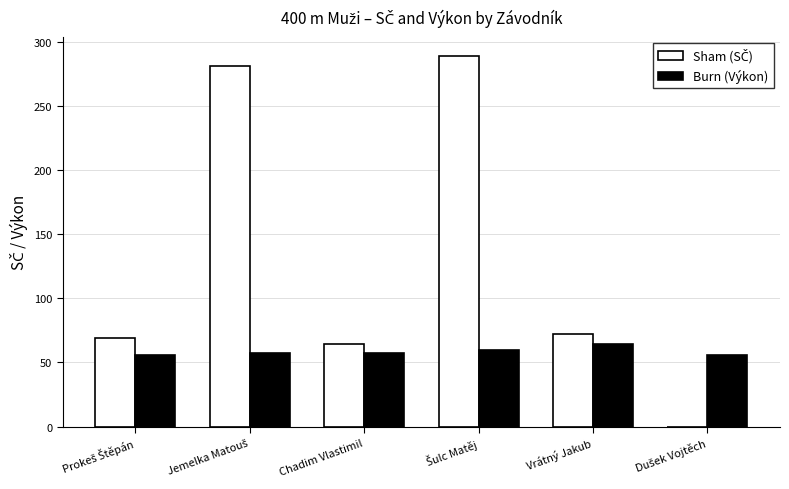

The Burn (Výkon) series shows 36.6 at Vrátný Jakub. True or false?

False